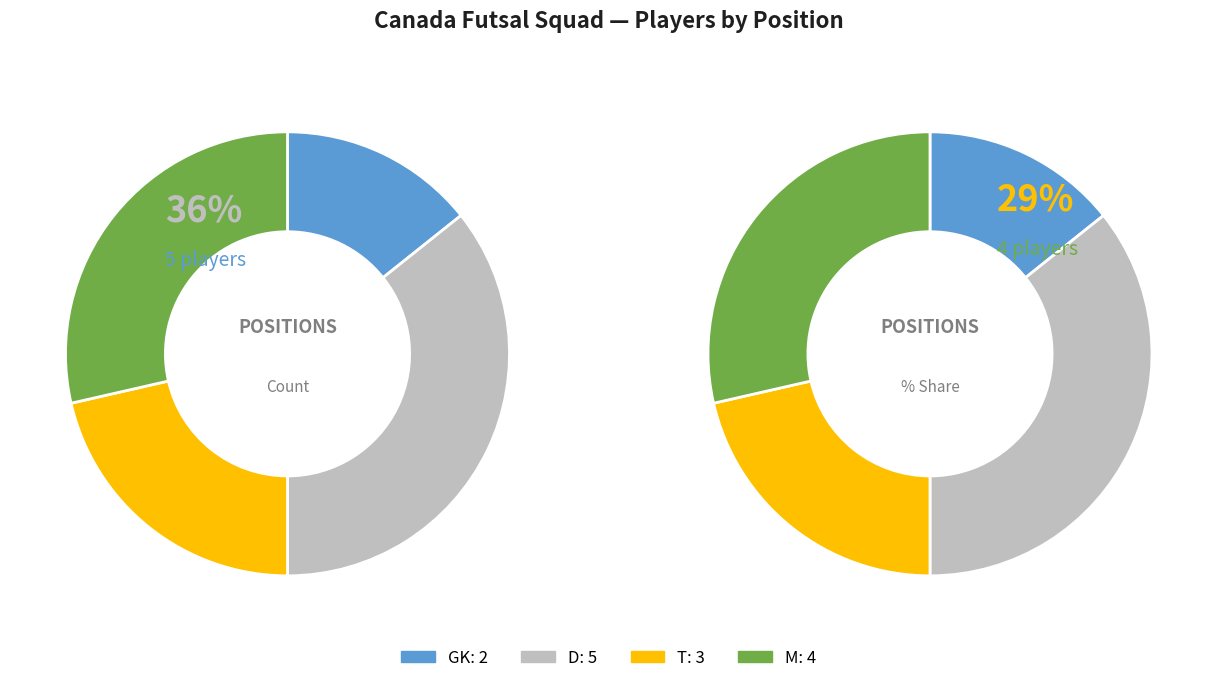

Between T and M, which is larger?

M